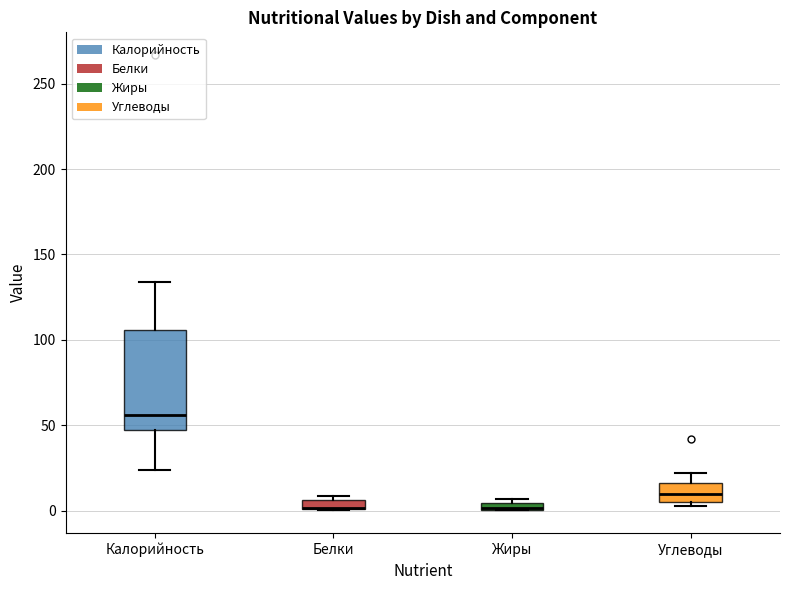

Where does the median line of the box for Углеводы sit on the y-axis? The values are not printed on the chart, so give them approximately, as read against the axis.

10